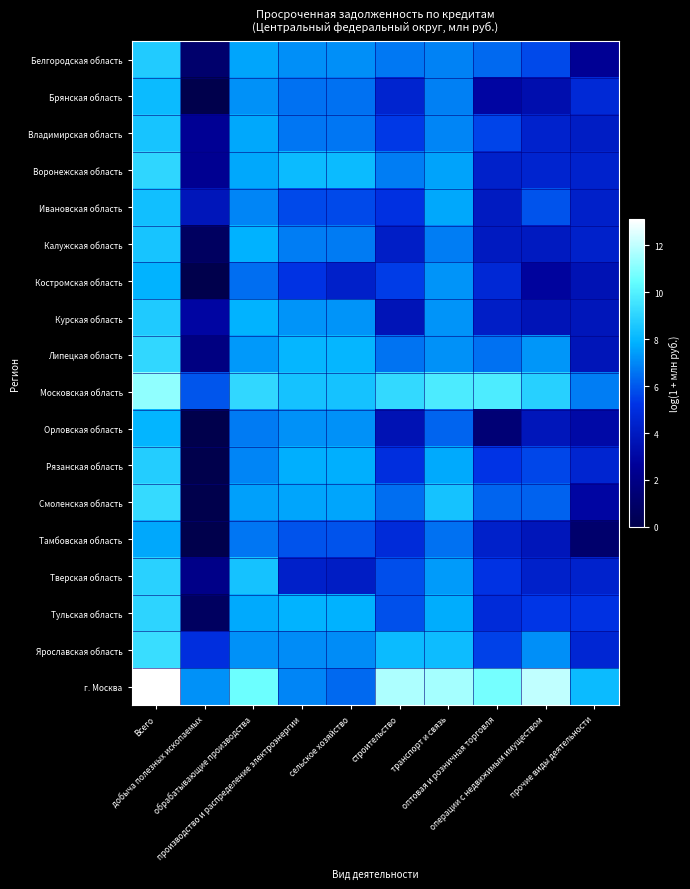

What is the total value across all series at обрабатывающие производства?

137.4